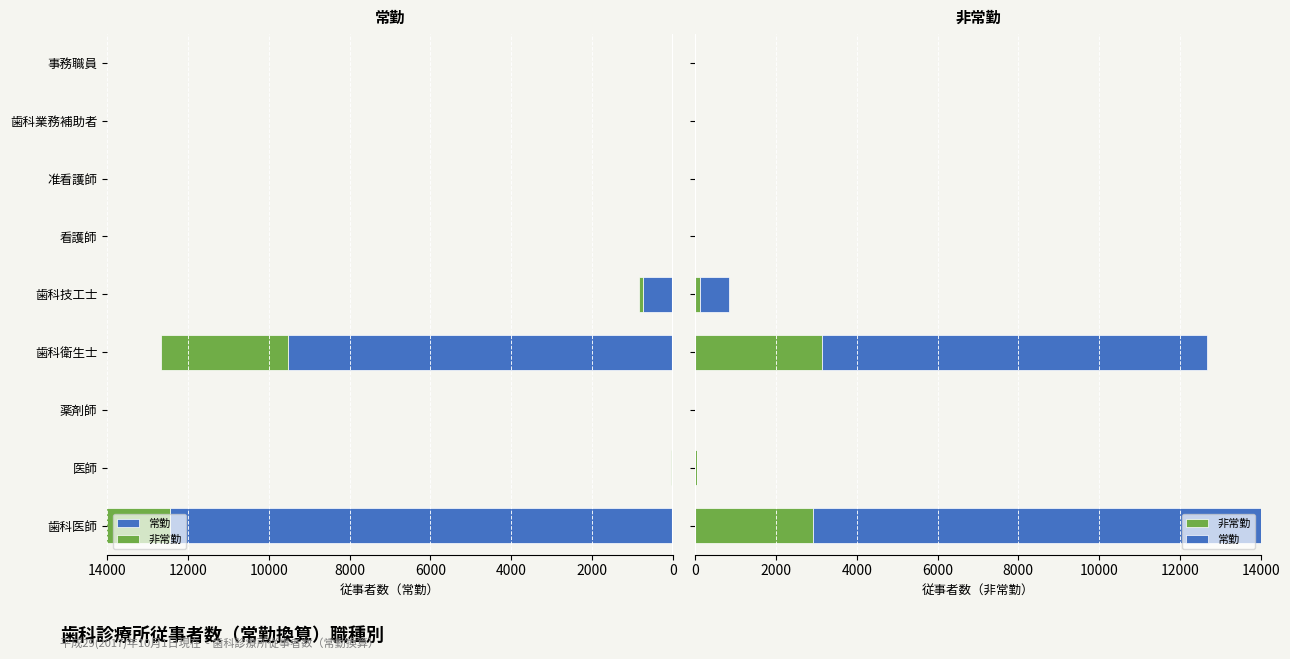

Which series has the widest spread of values?

常勤